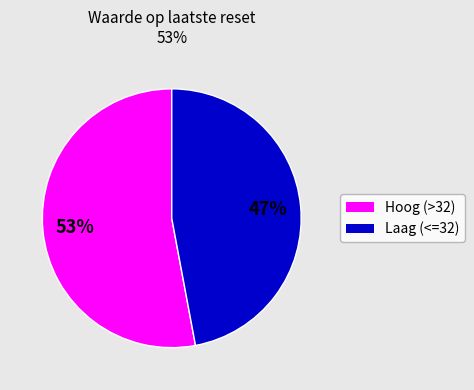

Rank the categories by value from lowest to highest.

Laag (<=32), Hoog (>32)